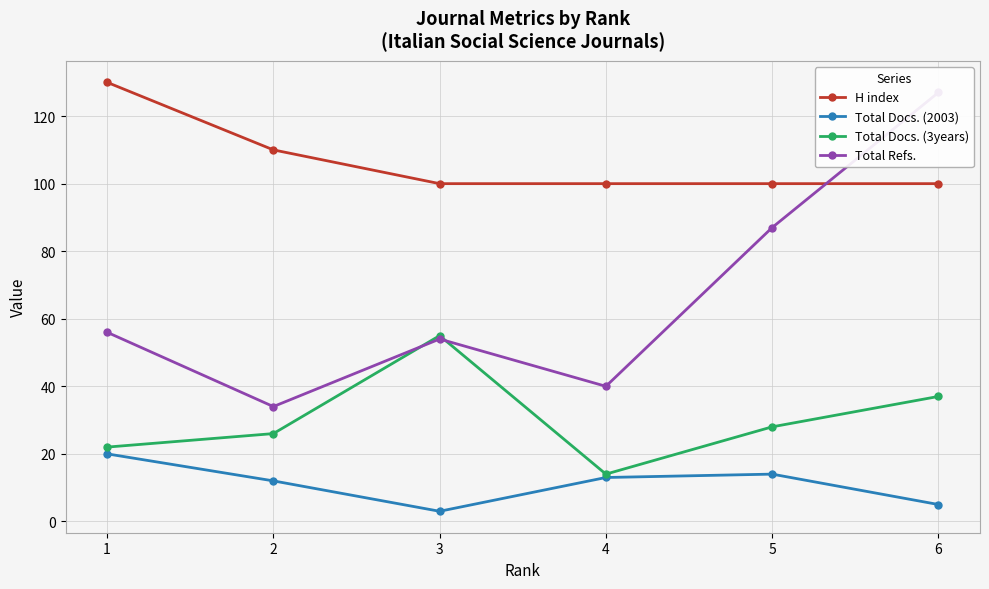

Between which two adjacent categories do H index and Total Refs. first intersect?

5 and 6